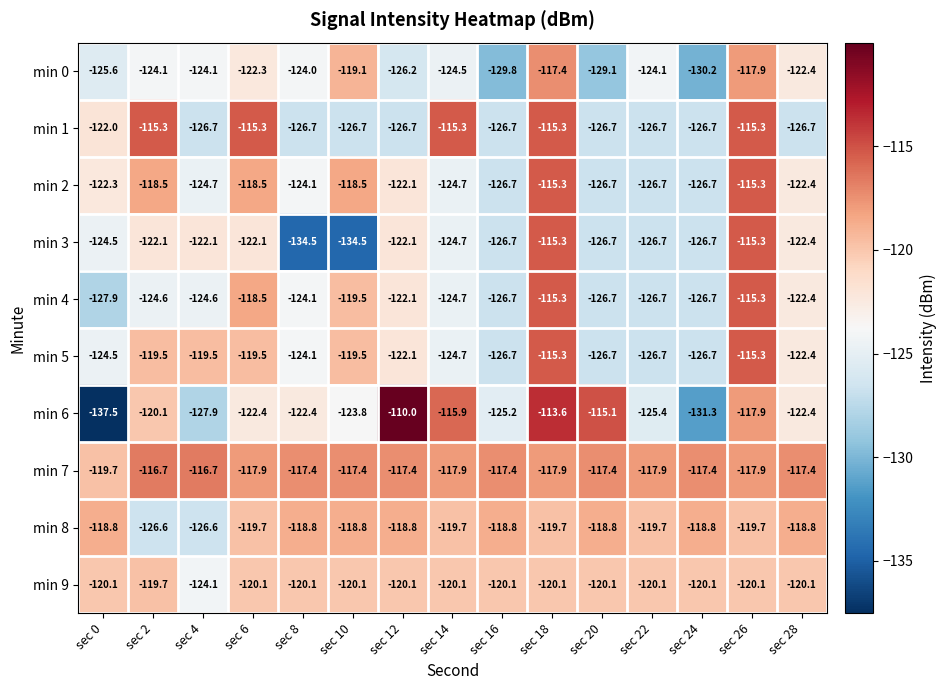

At which label is min 1 closest to -121?

sec 0